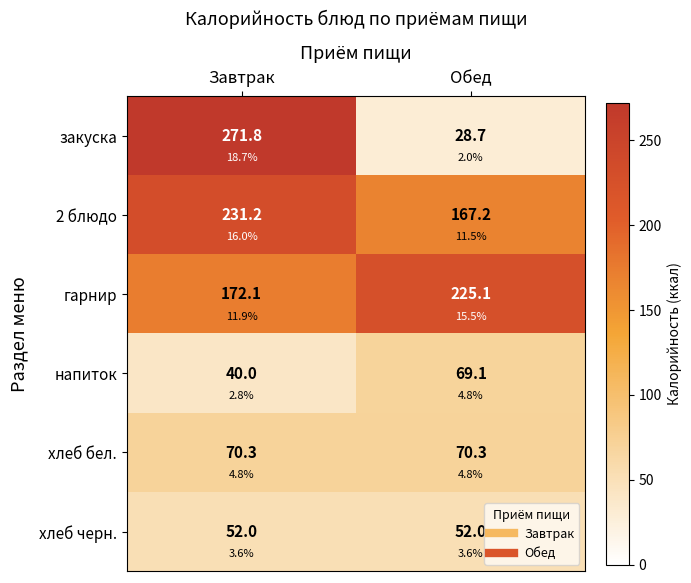

What is the spread (max minus min) of values at Завтрак?

231.8